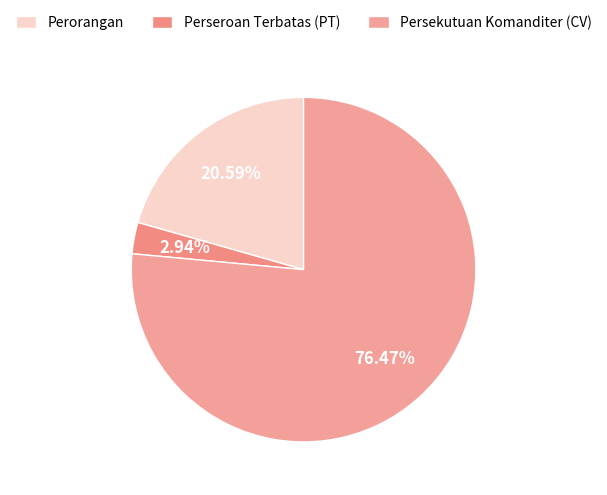

The Perorangan slice represents 17% of the pie. True or false?

False